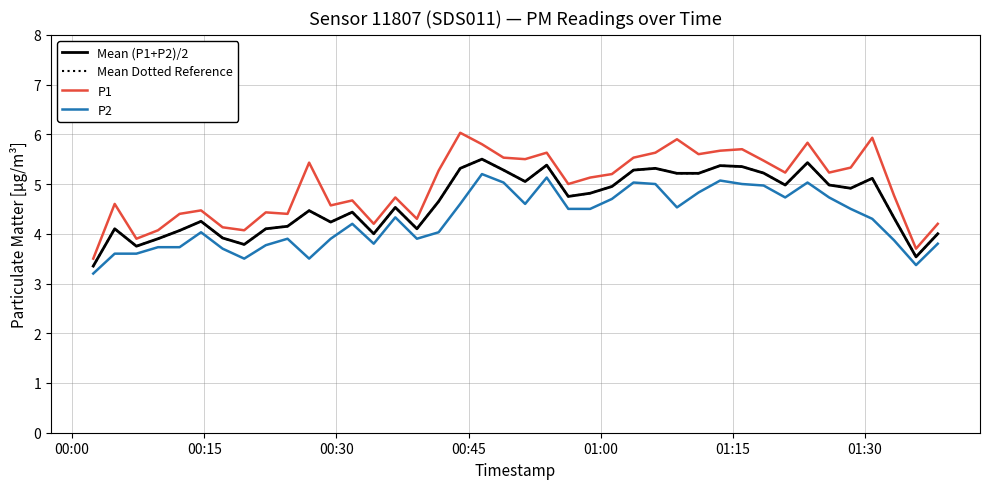

Which label corresponds to the smallest value in the chart?

00:00